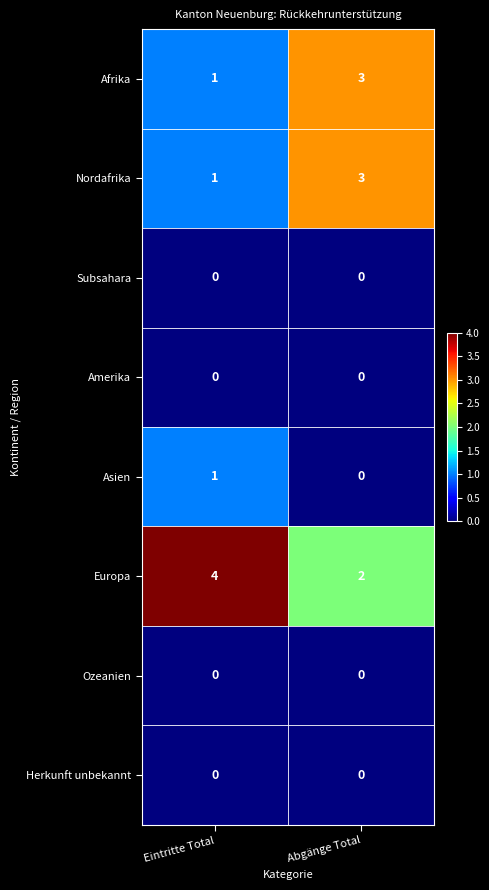

What is the maximum value shown in the chart?

4